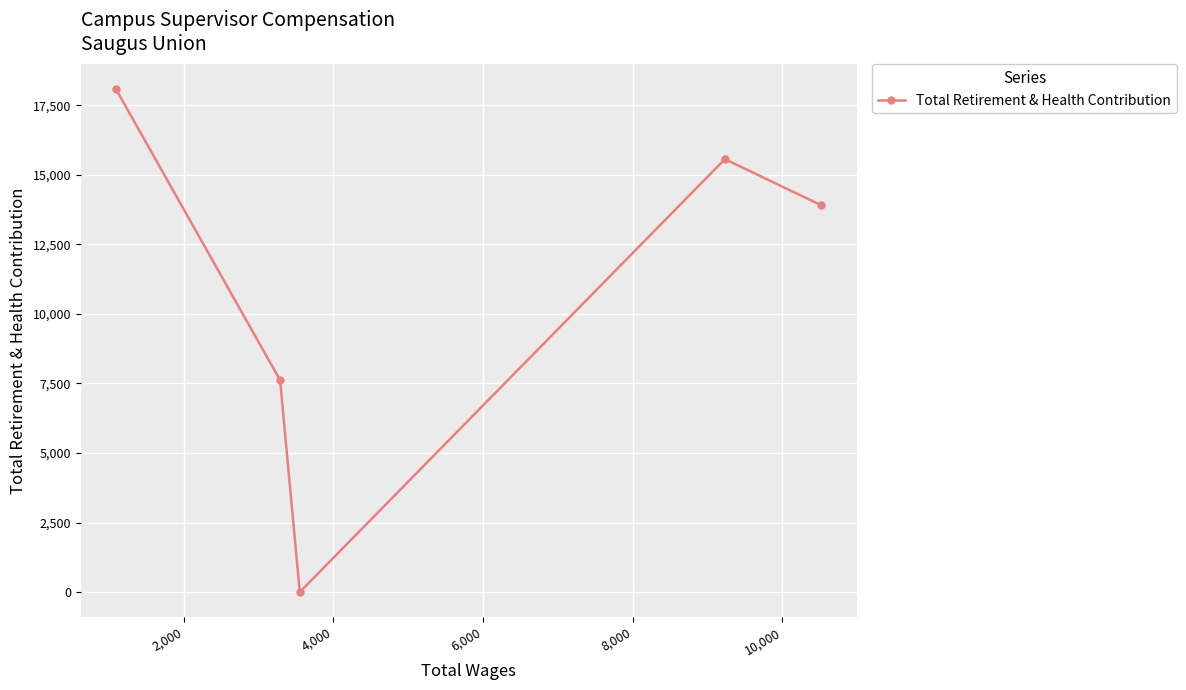

How many interior local valleys (lower than both neighbors) does the data have?

1